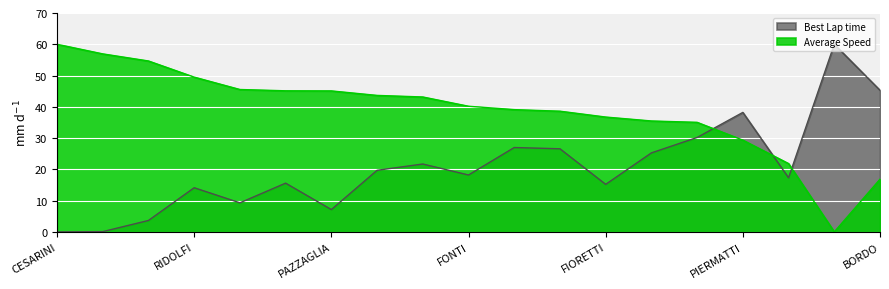

What is the label of the 13th point from the right?

PAZZAGLIA